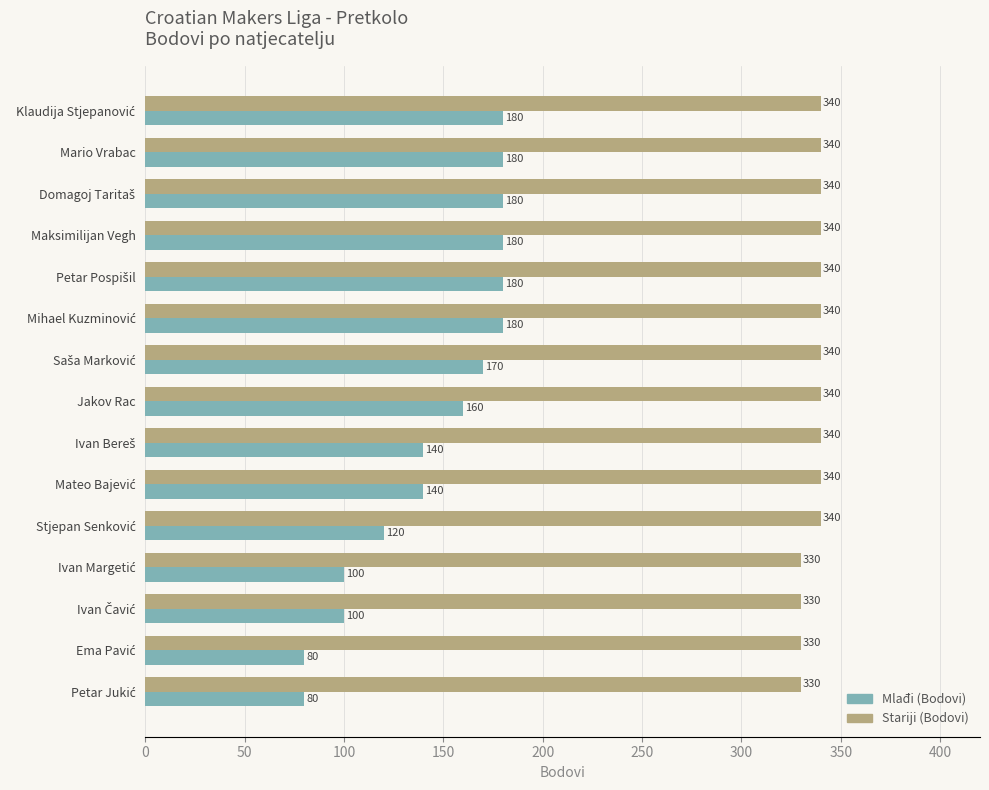

What is the minimum value for Stariji (Bodovi)?

330